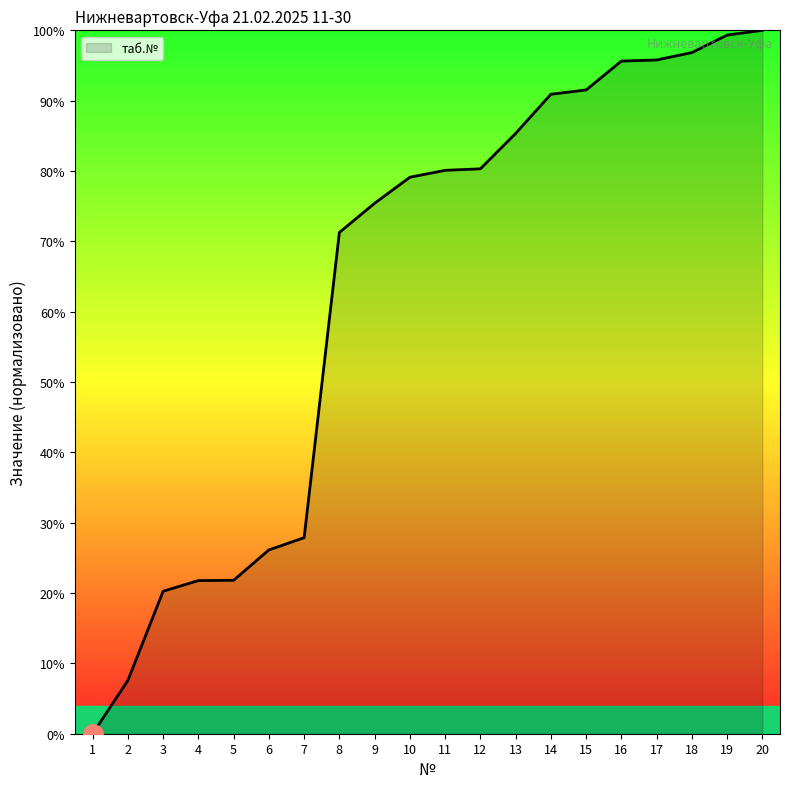

Where is the data nearest to the value 50?

8